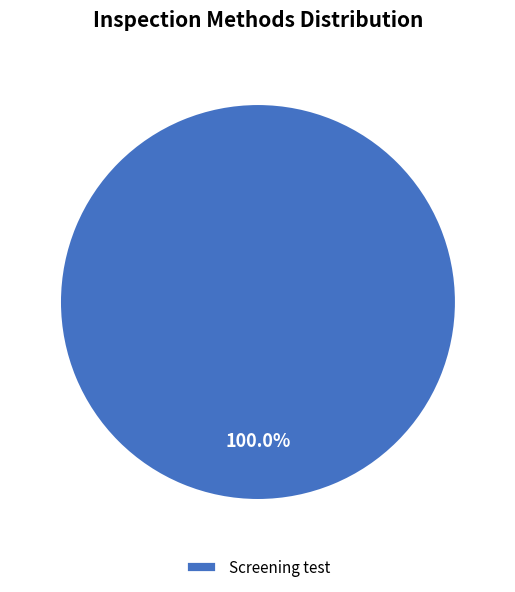

To the nearest percent, what portion does Screening test represent?

100%